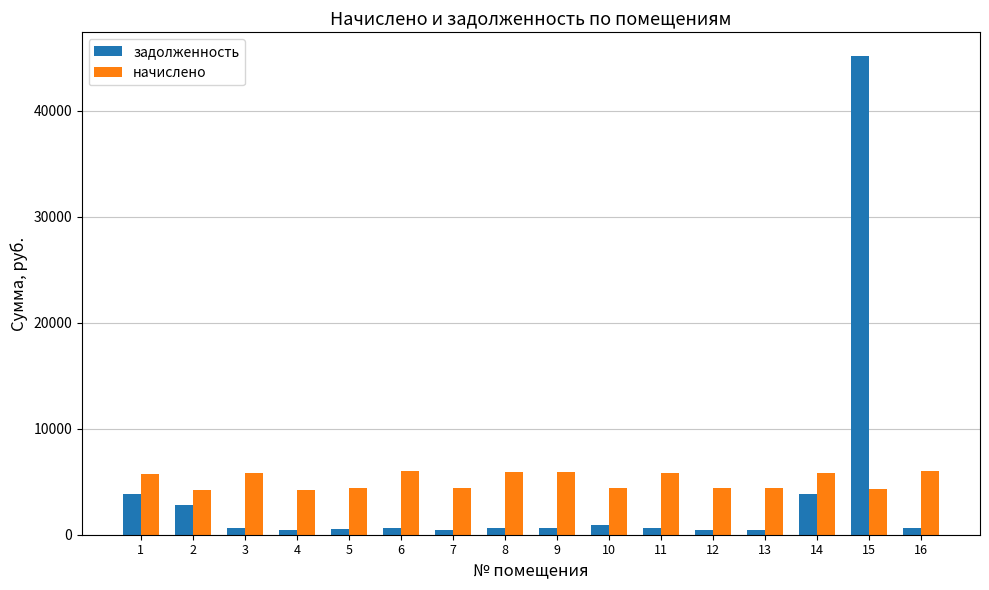

How many data points in задолженность are above 659?

8